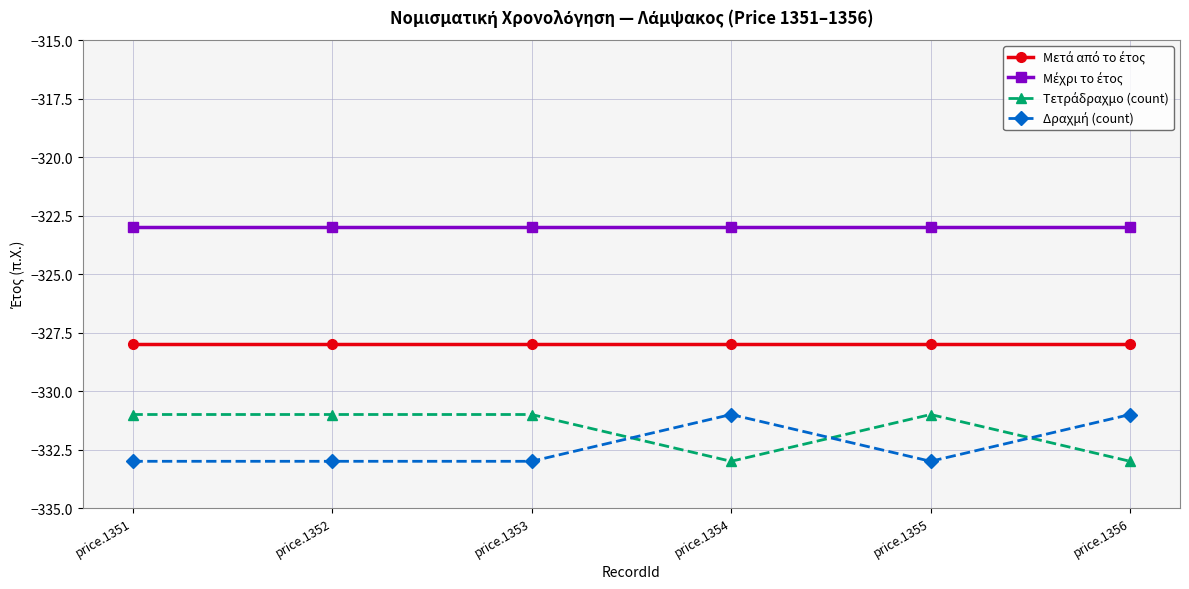

What is the difference between the highest and lowest values at price.1351?

10